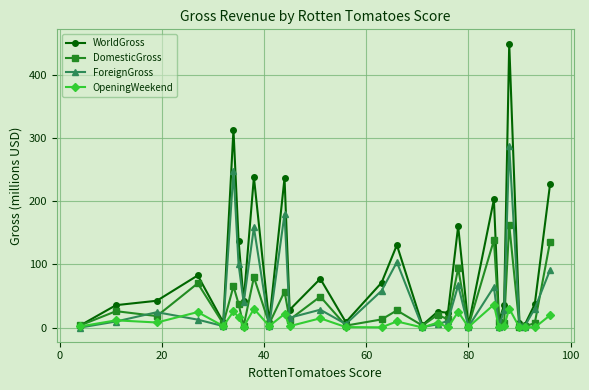

What is the average value of the ForeignGross series?

54.5